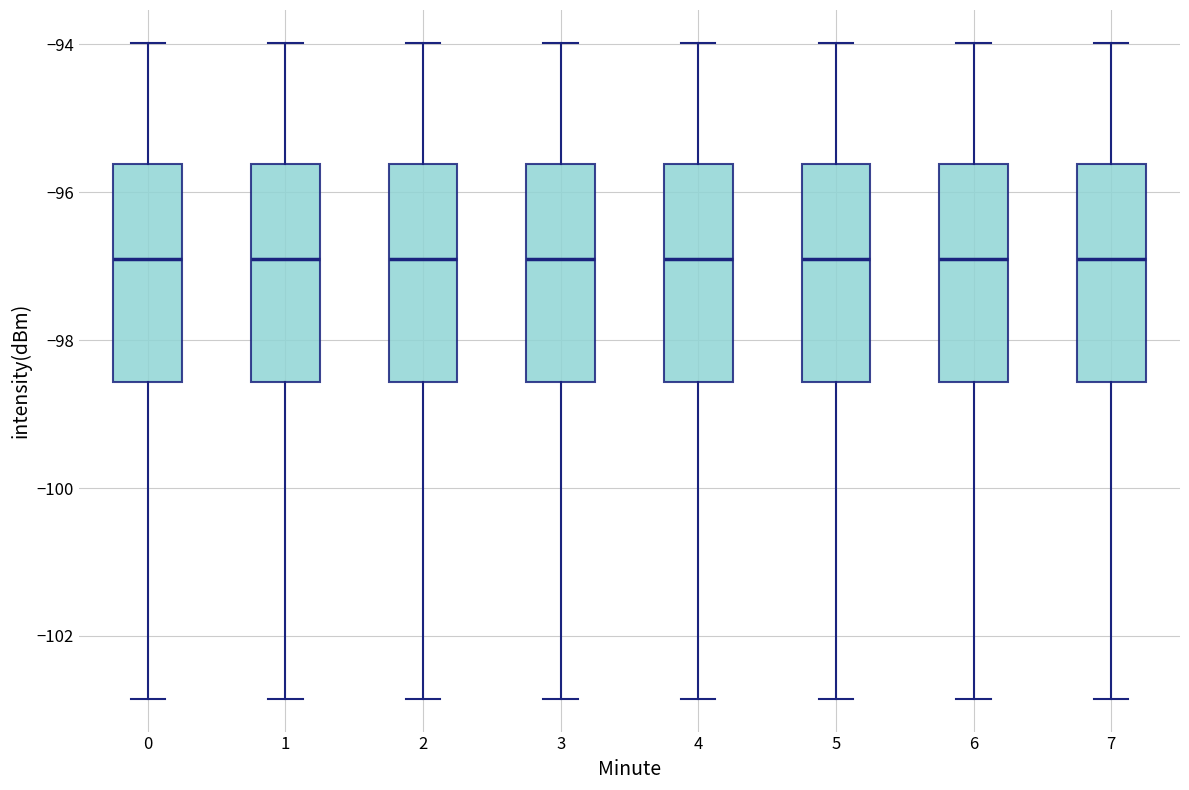

Reading left to right, transcribe this box plot: for each box, give where its median line is, the range the box spans, and where its two whiskers end, as read against the y-axis. The values are not printed on the chart, so give them approximately, as read against the axis.

0: median -96.8, box -98.6 to -95.6, whiskers -102.8 to -94.0
1: median -96.8, box -98.6 to -95.6, whiskers -102.8 to -94.0
2: median -96.8, box -98.6 to -95.6, whiskers -102.8 to -94.0
3: median -96.8, box -98.6 to -95.6, whiskers -102.8 to -94.0
4: median -96.8, box -98.6 to -95.6, whiskers -102.8 to -94.0
5: median -96.8, box -98.6 to -95.6, whiskers -102.8 to -94.0
6: median -96.8, box -98.6 to -95.6, whiskers -102.8 to -94.0
7: median -96.8, box -98.6 to -95.6, whiskers -102.8 to -94.0